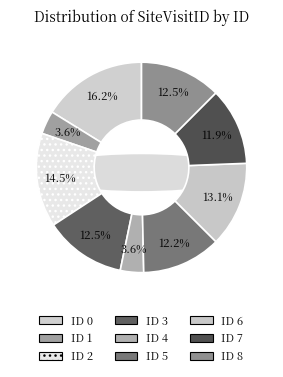

To the nearest percent, what is the average slice percentage?

11%